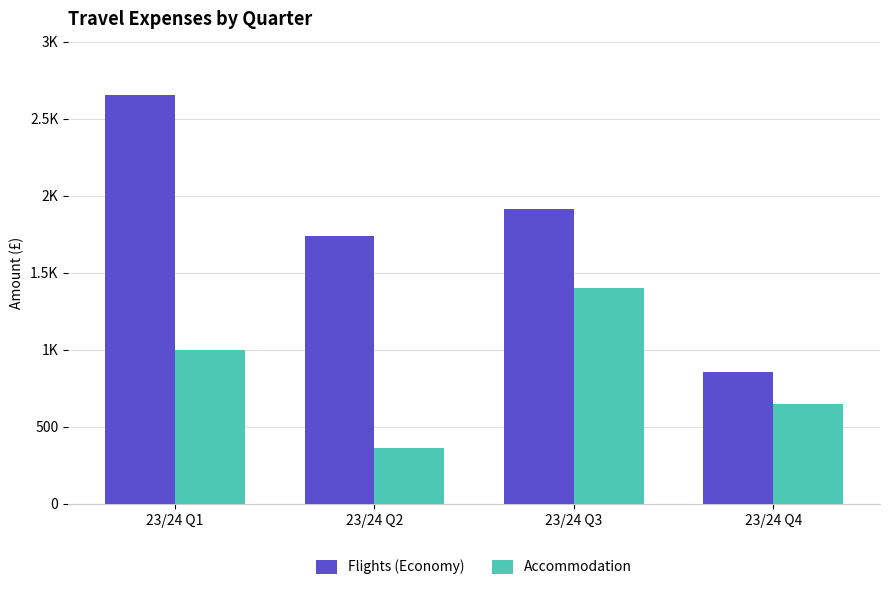

What is the average value of the Flights (Economy) series?

1789.9